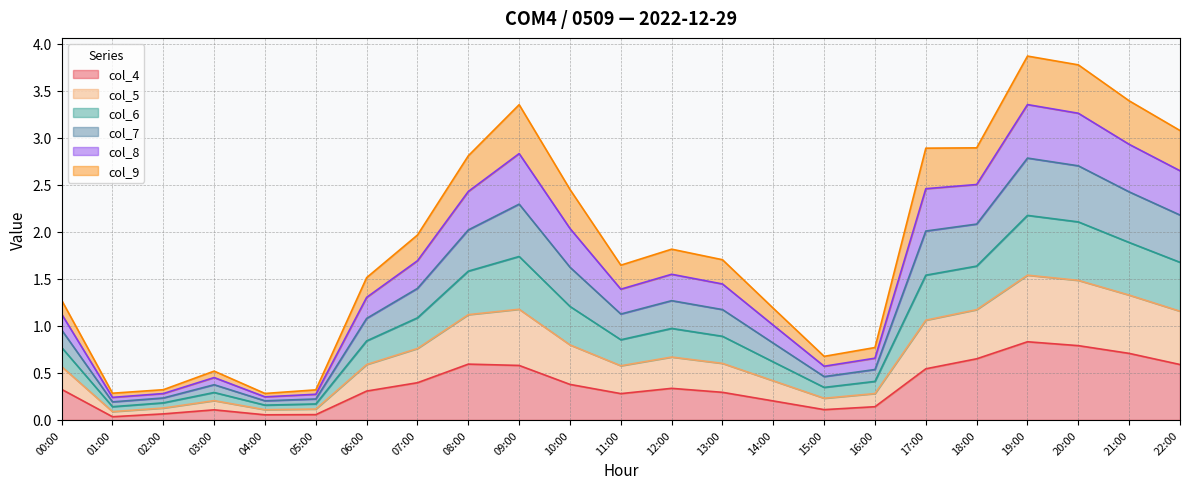

List the labels in order of col_6 value, largest first.

19:00, 20:00, 21:00, 09:00, 22:00, 18:00, 17:00, 08:00, 10:00, 07:00, 12:00, 13:00, 11:00, 06:00, 00:00, 14:00, 16:00, 15:00, 03:00, 02:00, 05:00, 01:00, 04:00